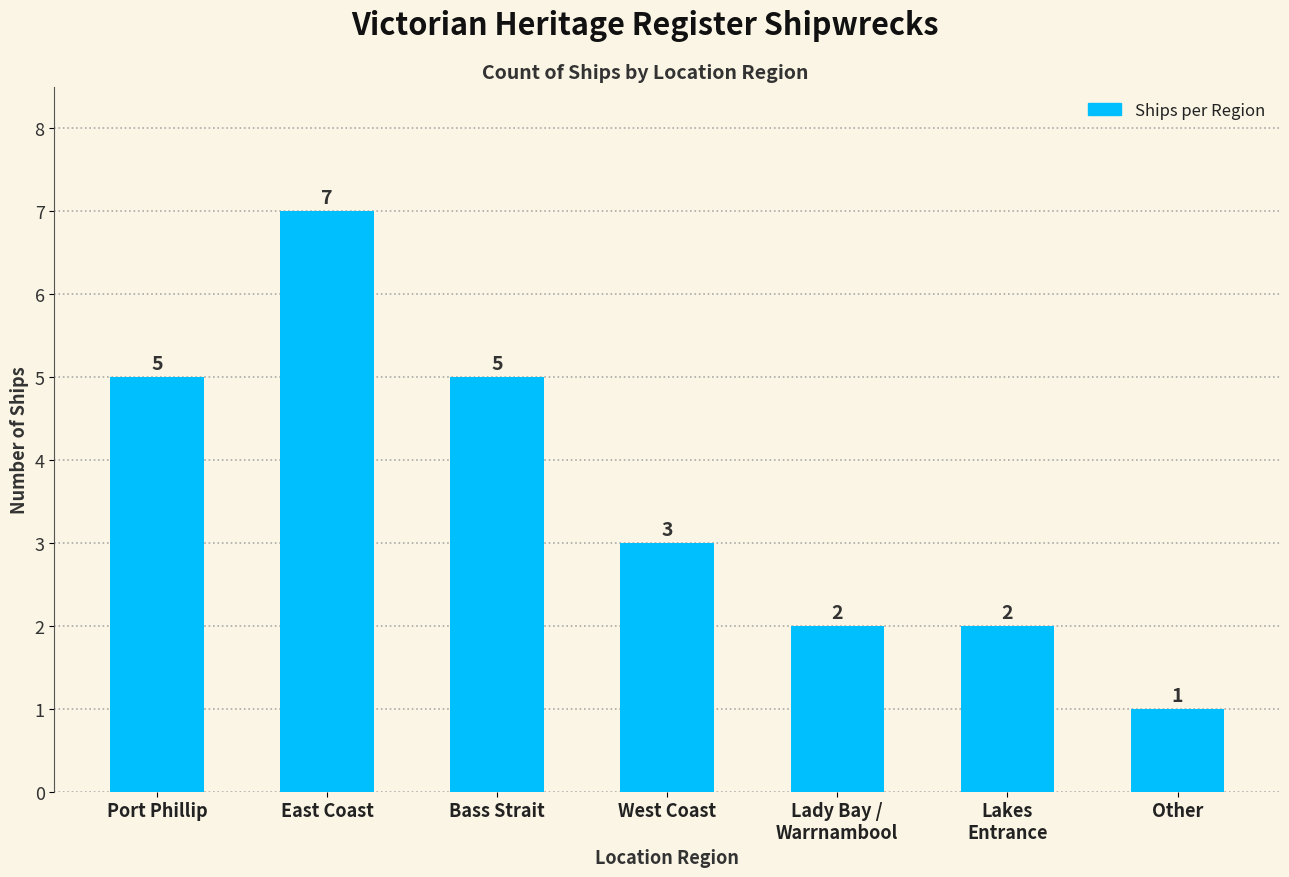

Is it true that the value at Other is 0?

False